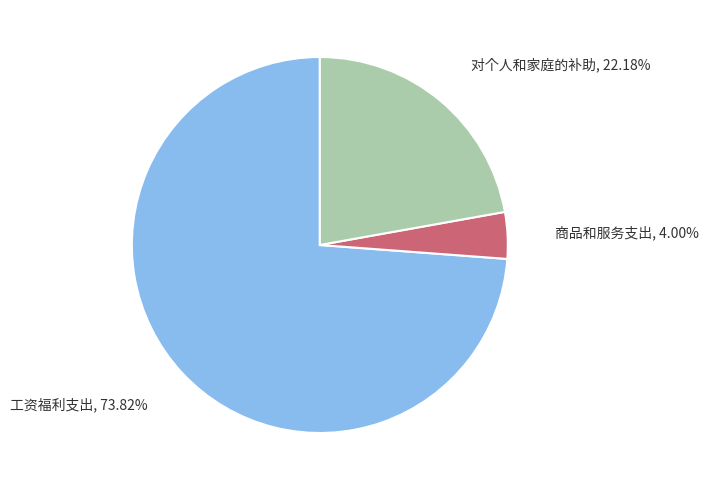

Rank the categories by value from lowest to highest.

商品和服务支出, 对个人和家庭的补助, 工资福利支出